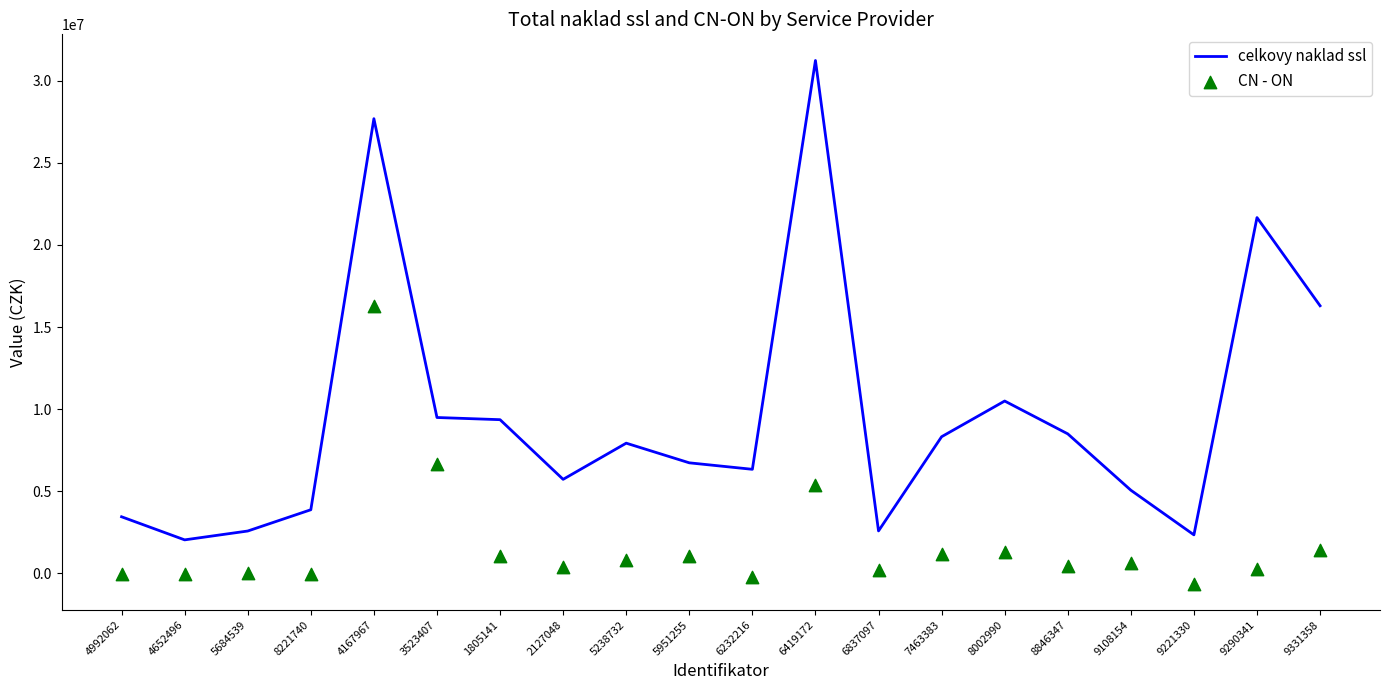

What are all the series names shown in the legend?

celkovy naklad ssl, CN - ON